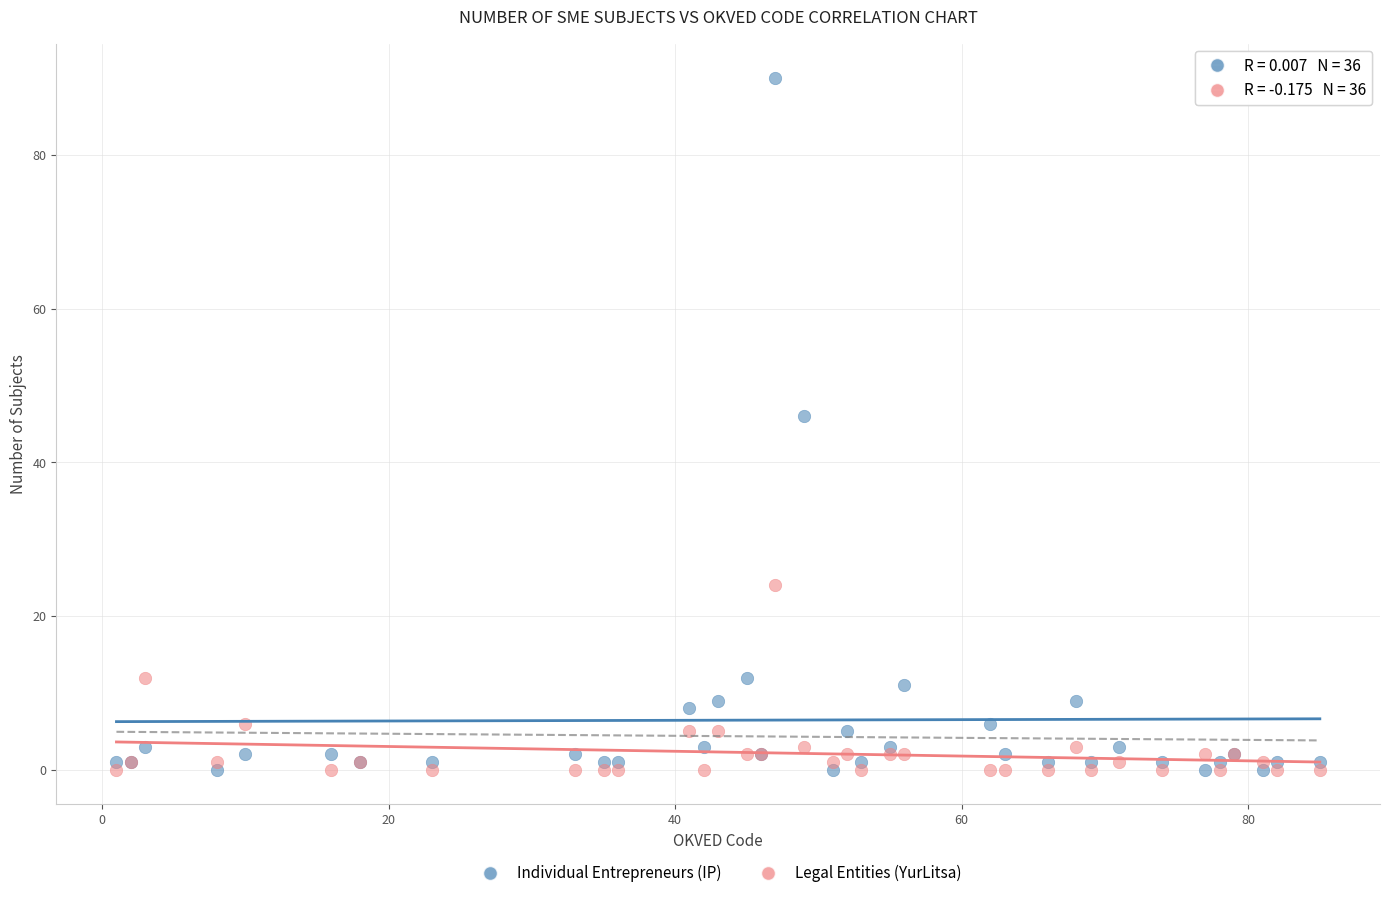

What is the X range (max minus min) for the scatter plot?

84